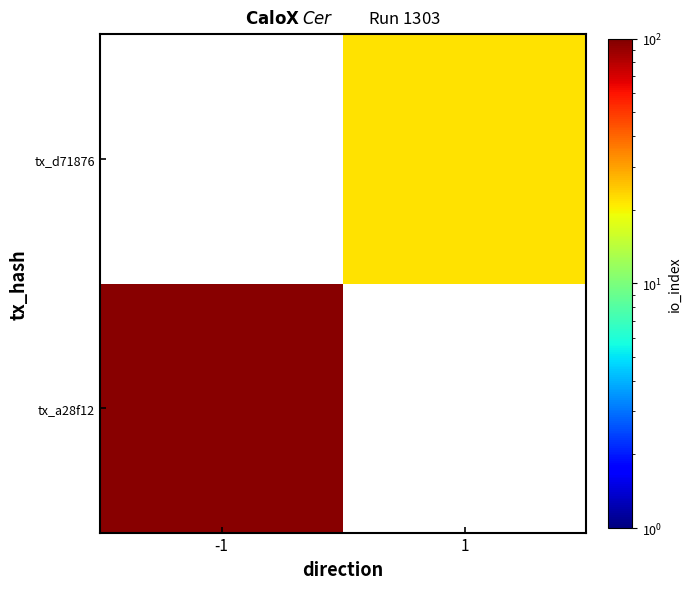

Which label corresponds to the largest value in the chart?

-1